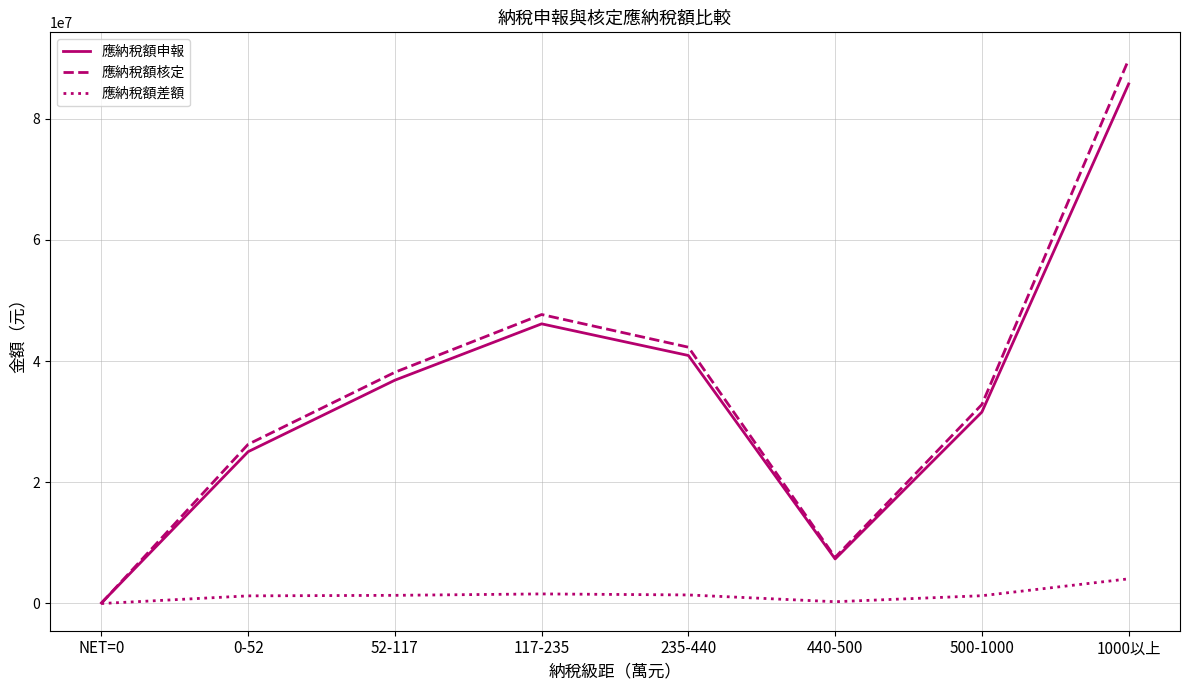

Is the value of 應納稅額差額 at 117-235 greater than the value of 應納稅額申報 at 1000以上?

No